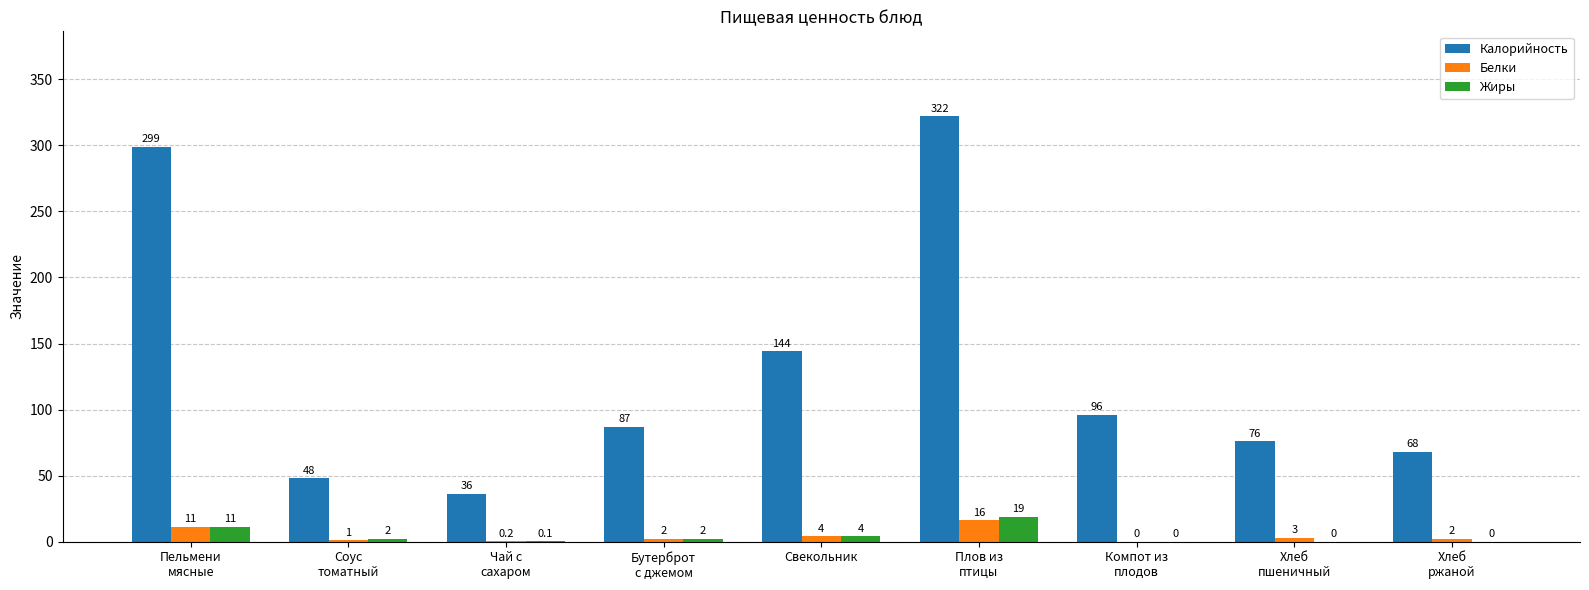

Which series has the largest total across all categories?

Калорийность